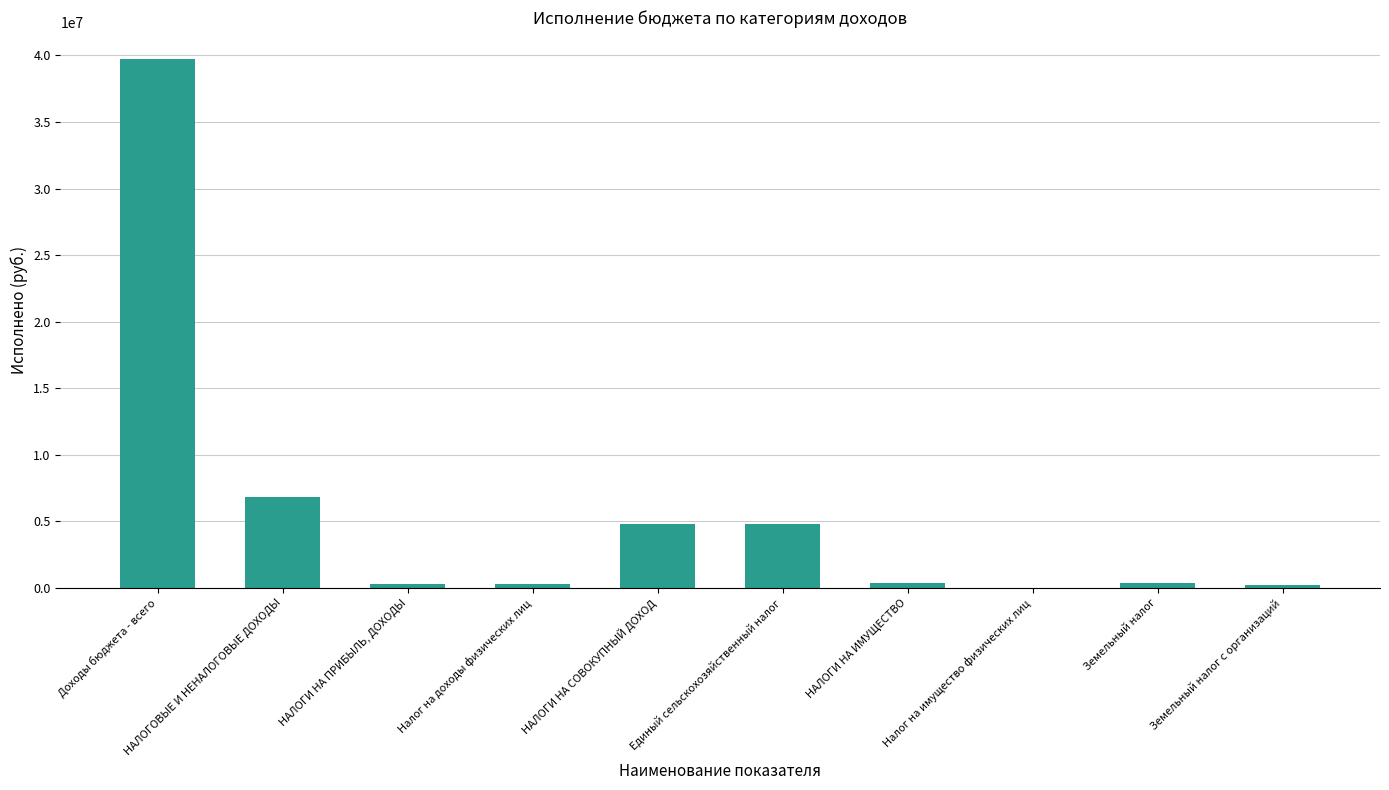

What is the ratio of the value at Единый сельскохозяйственный налог to the value at НАЛОГОВЫЕ И НЕНАЛОГОВЫЕ ДОХОДЫ?

0.7